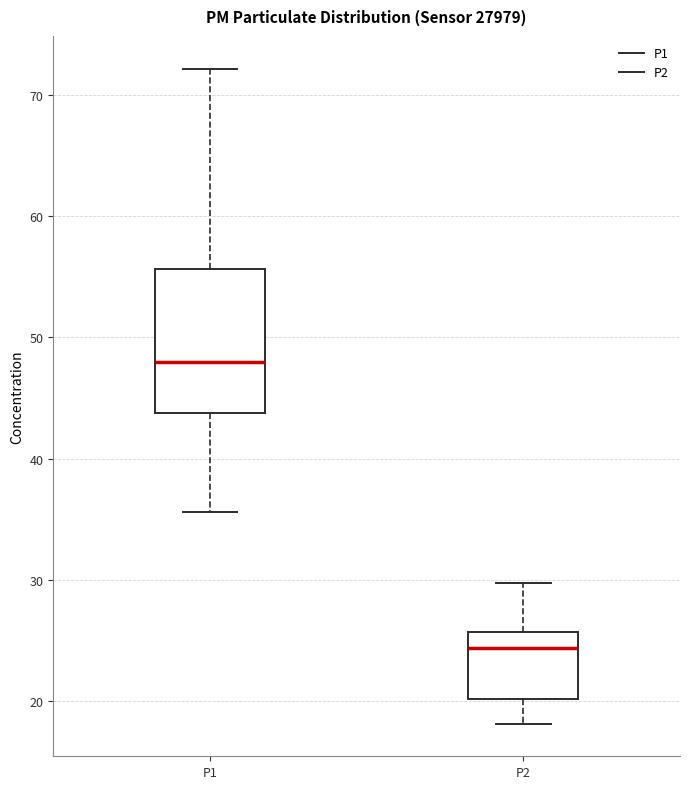

Which box's median line is the highest?

P1